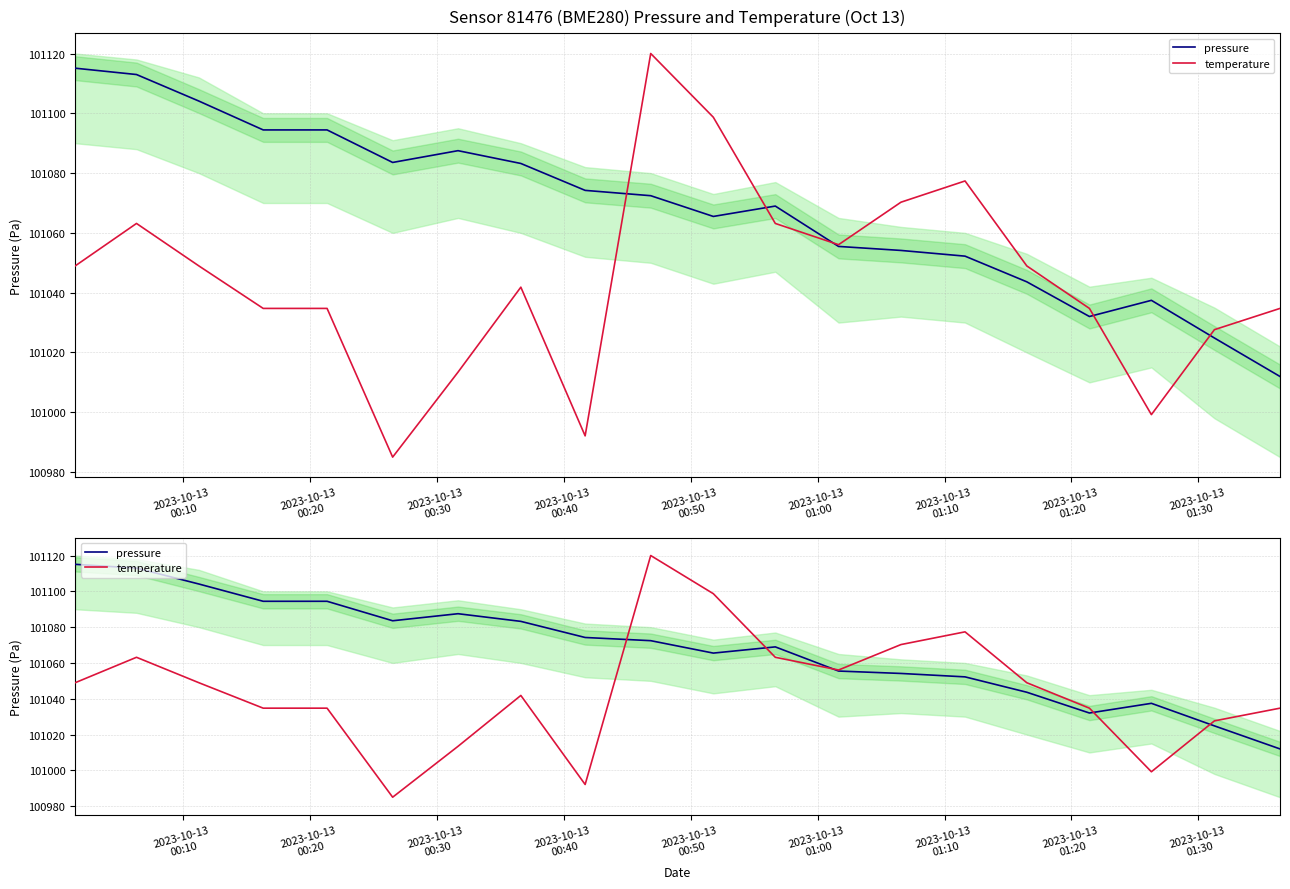

What is the minimum value for temperature?

100985.0